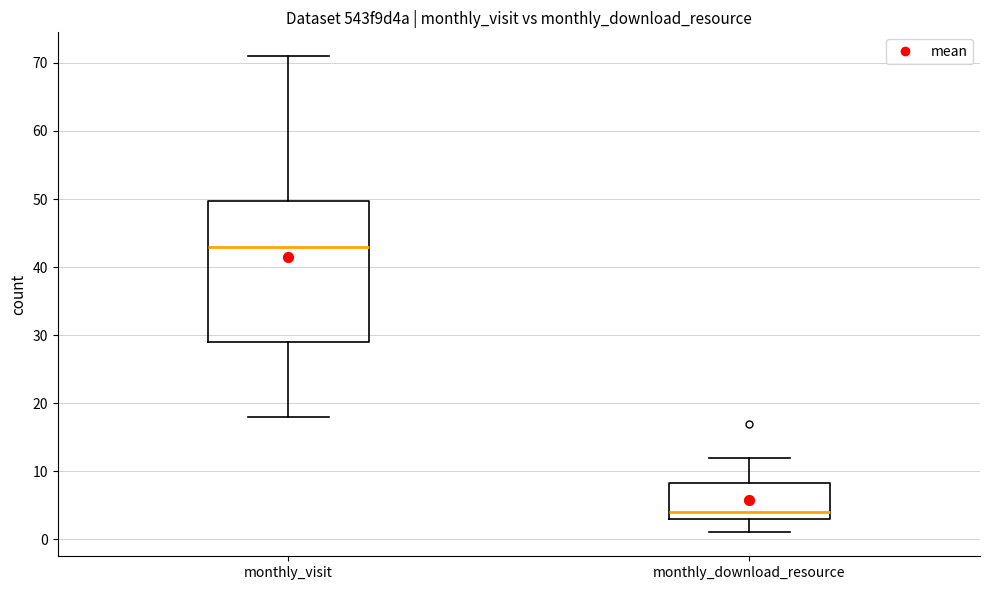

Where does the median line of the box for monthly_visit sit on the y-axis? The values are not printed on the chart, so give them approximately, as read against the axis.

43